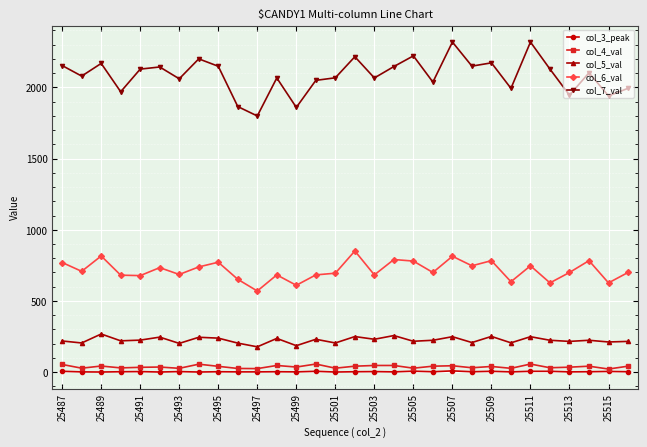

True or false: col_4_val has more than 1 points higher than both neighbors.

True